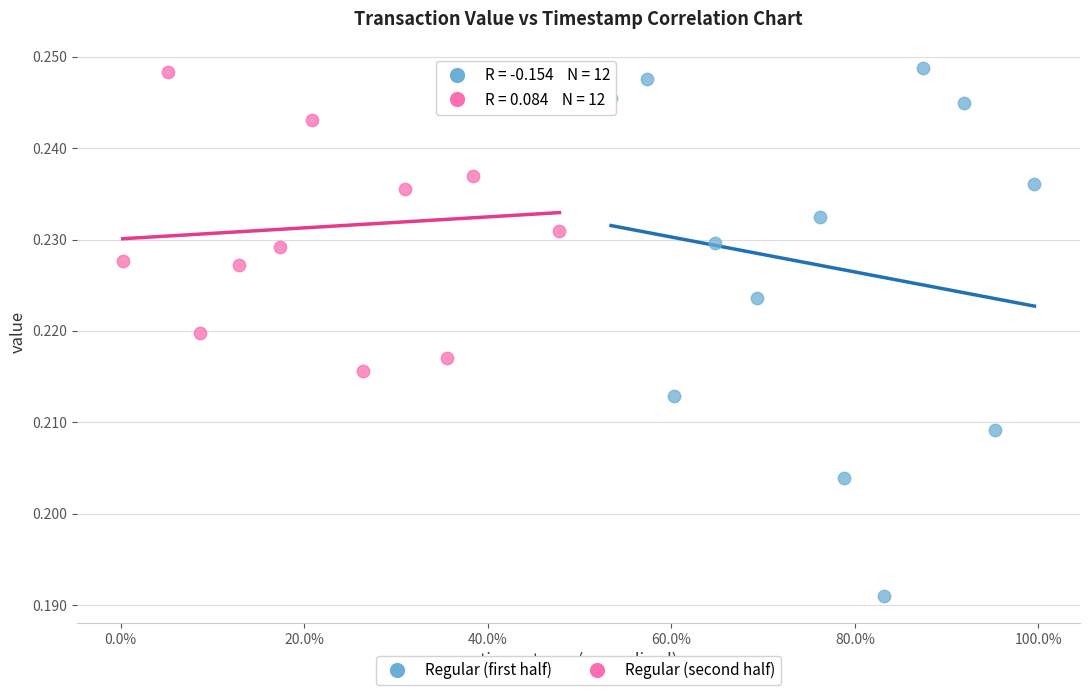

Which series contains the lowest Y value?

Regular (first half)